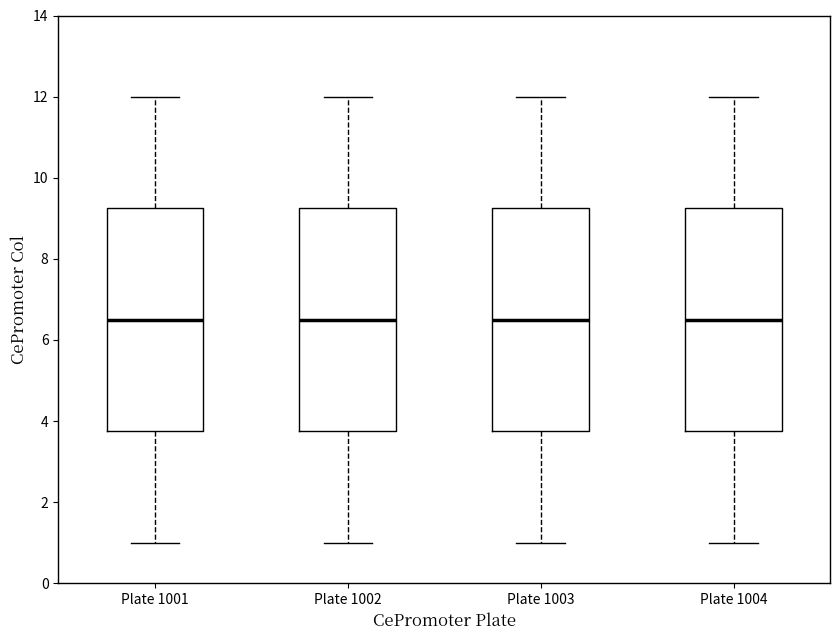

Where does the median line of the box for Plate 1002 sit on the y-axis? The values are not printed on the chart, so give them approximately, as read against the axis.

6.6